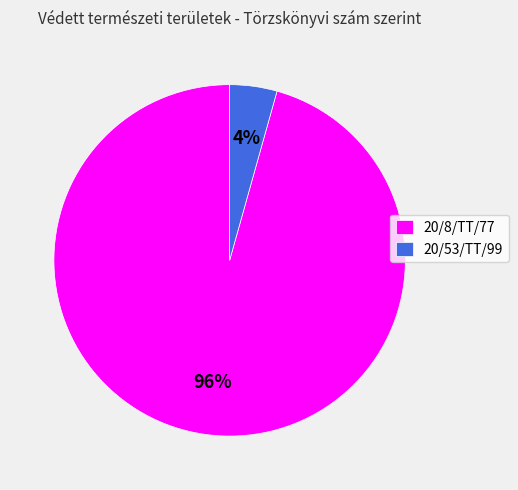

Between 20/53/TT/99 and 20/8/TT/77, which is larger?

20/8/TT/77